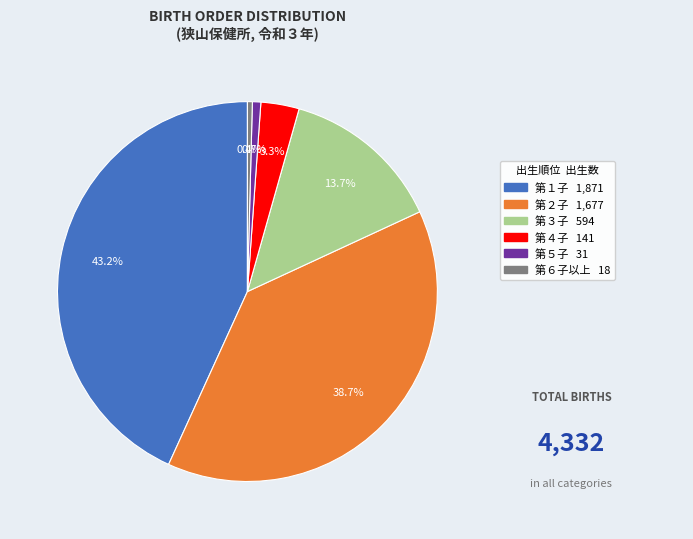

To the nearest percent, what is the combined percentage of 第５子 and 第１子?

44%